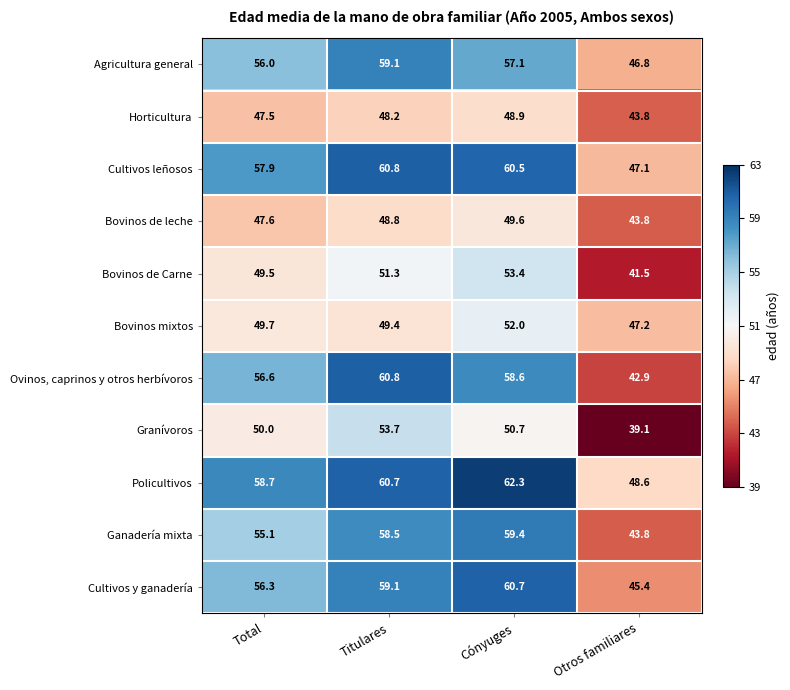

Which series has the largest total across all categories?

Policultivos